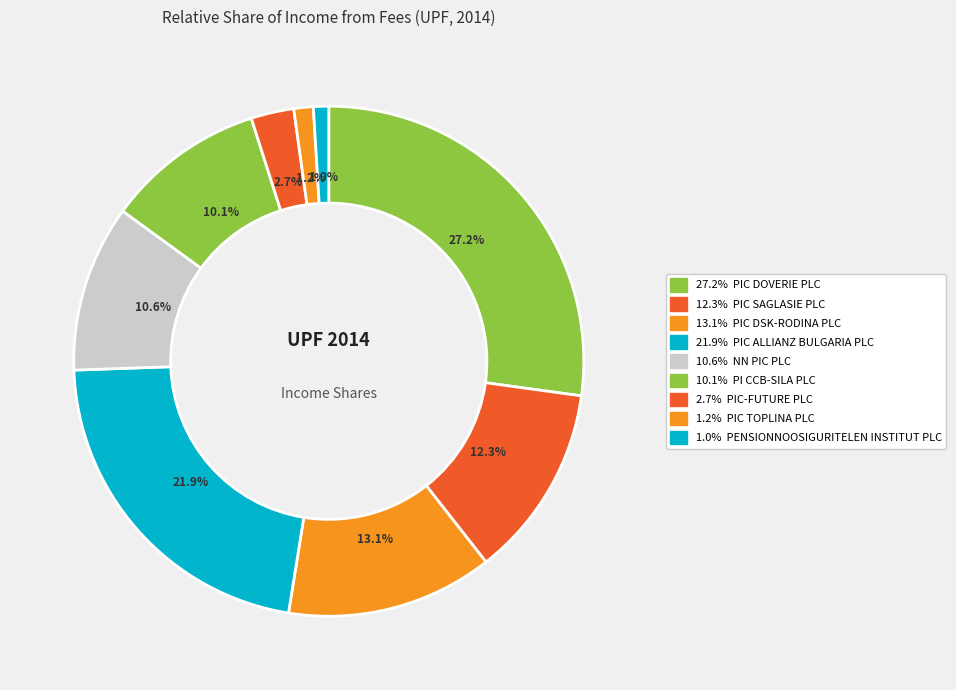

Rank the categories by value from highest to lowest.

PIC DOVERIE PLC, PIC ALLIANZ BULGARIA PLC, PIC DSK-RODINA PLC, PIC SAGLASIE PLC, NN PIC PLC, PI CCB-SILA PLC, PIC-FUTURE PLC, PIC TOPLINA PLC, PENSIONNOOSIGURITELEN INSTITUT PLC